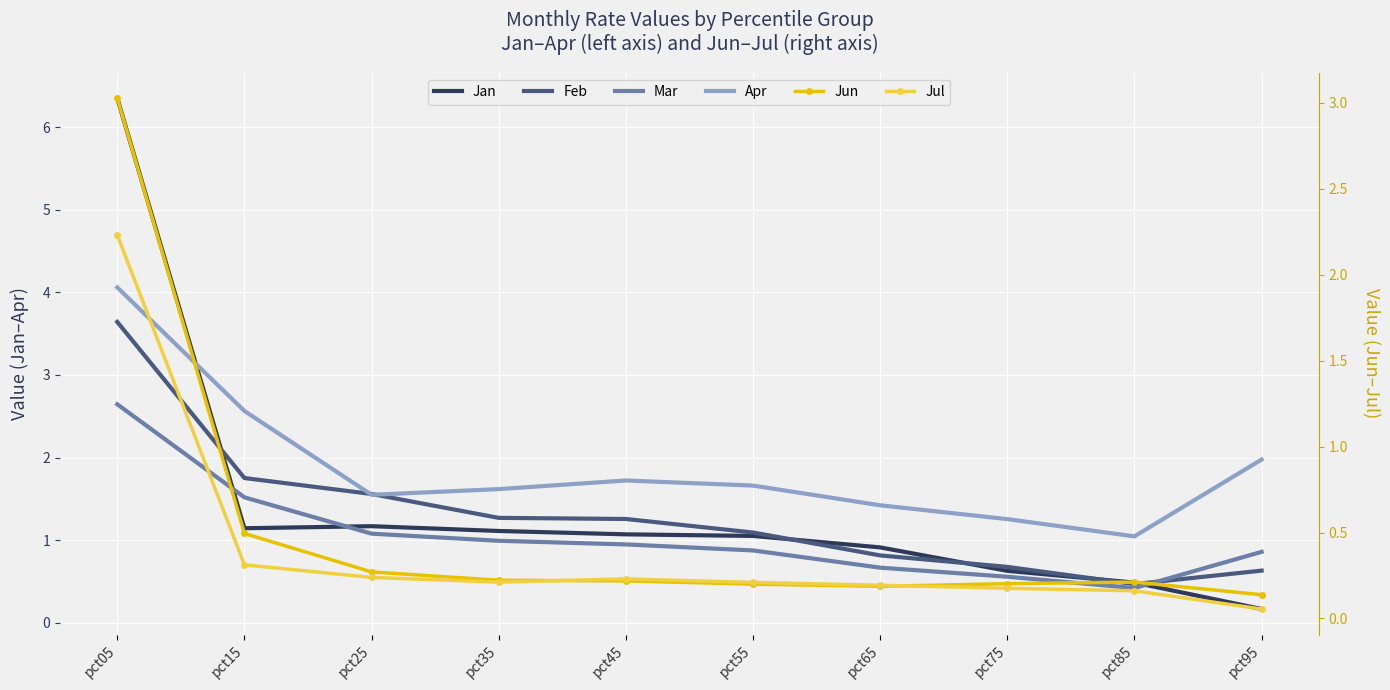

True or false: Jul and Feb cross at least once.

False